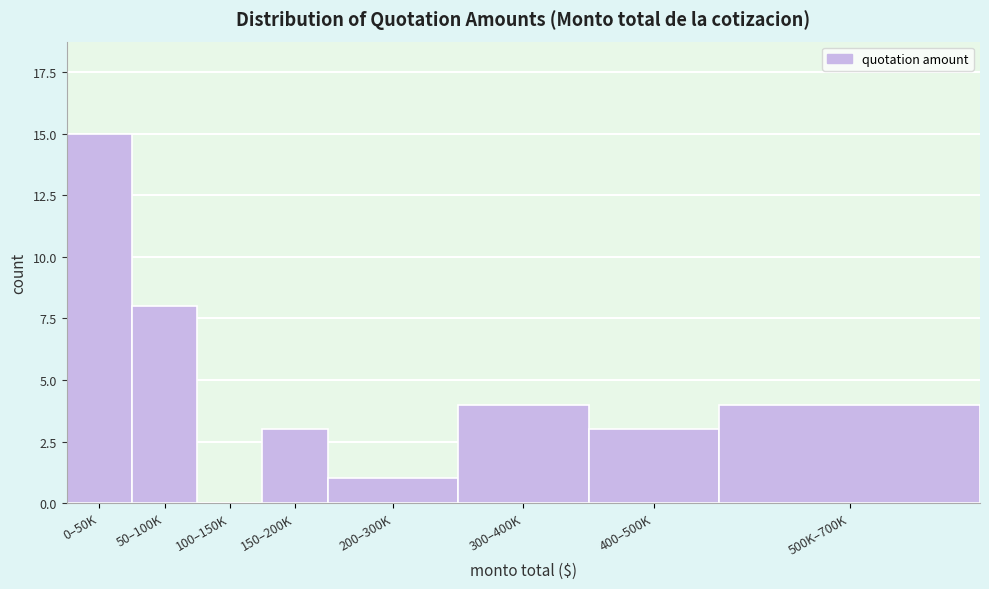

At which label is the value closest to 7?

50–100K